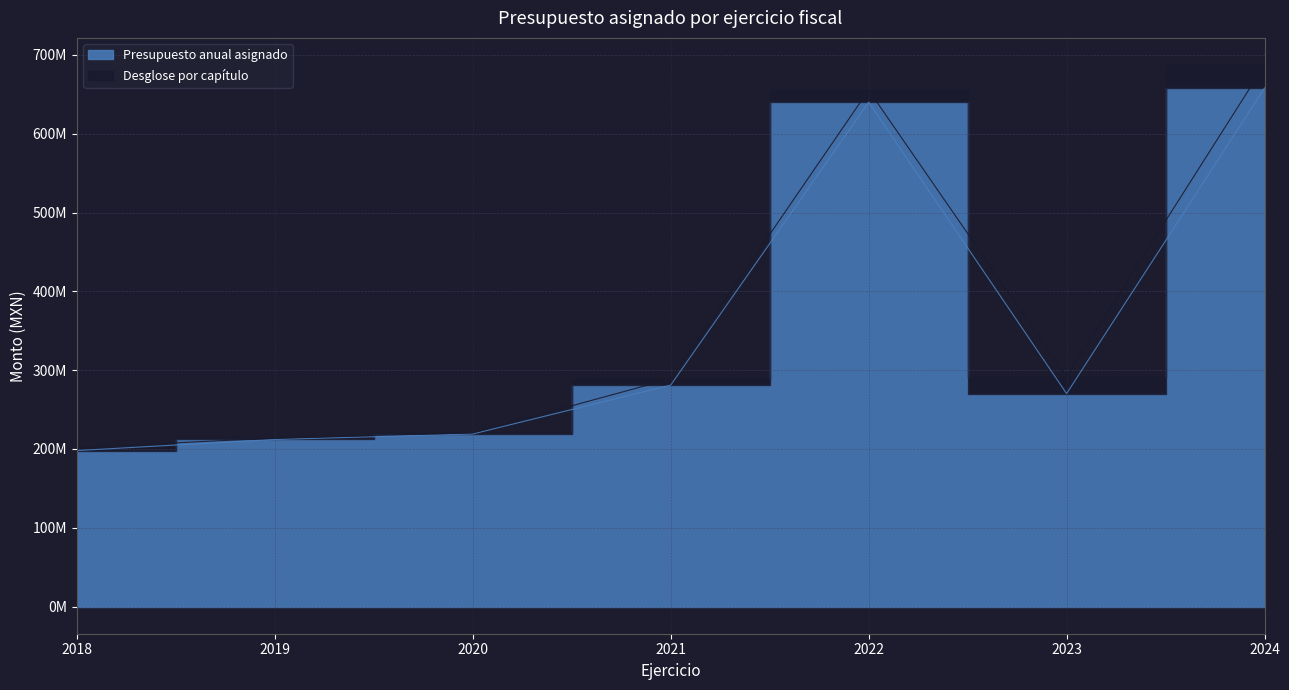

How many lines are shown in the chart?

1